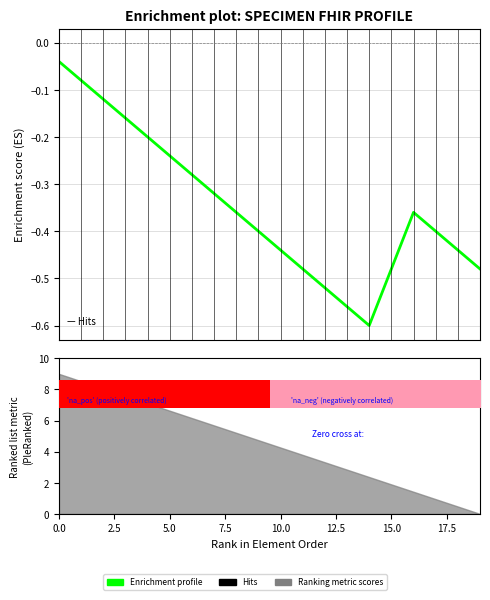

What is the difference between the maximum and minimum values?

0.6